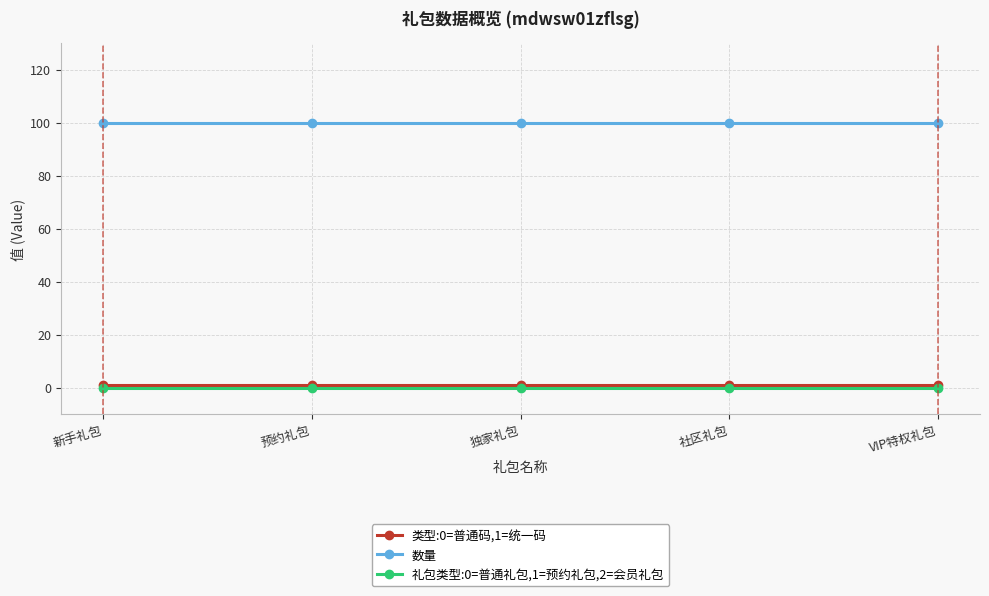

How many lines are shown in the chart?

3